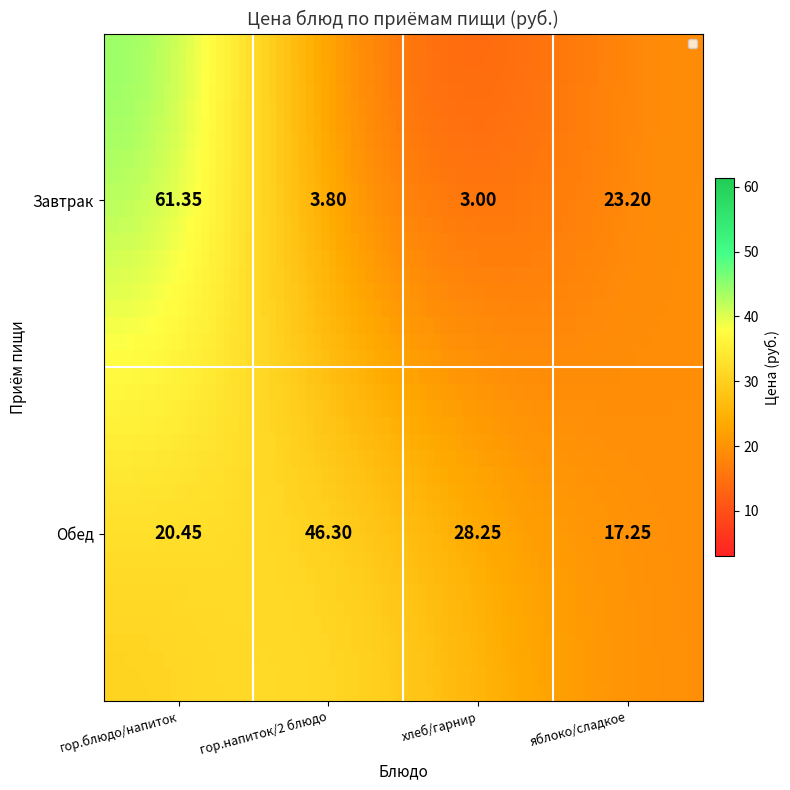

Reading left to right, list all the values displayed in this chart.

Завтрак: 61.4	3.8	3.0	23.2
Обед: 20.4	46.3	28.2	17.2